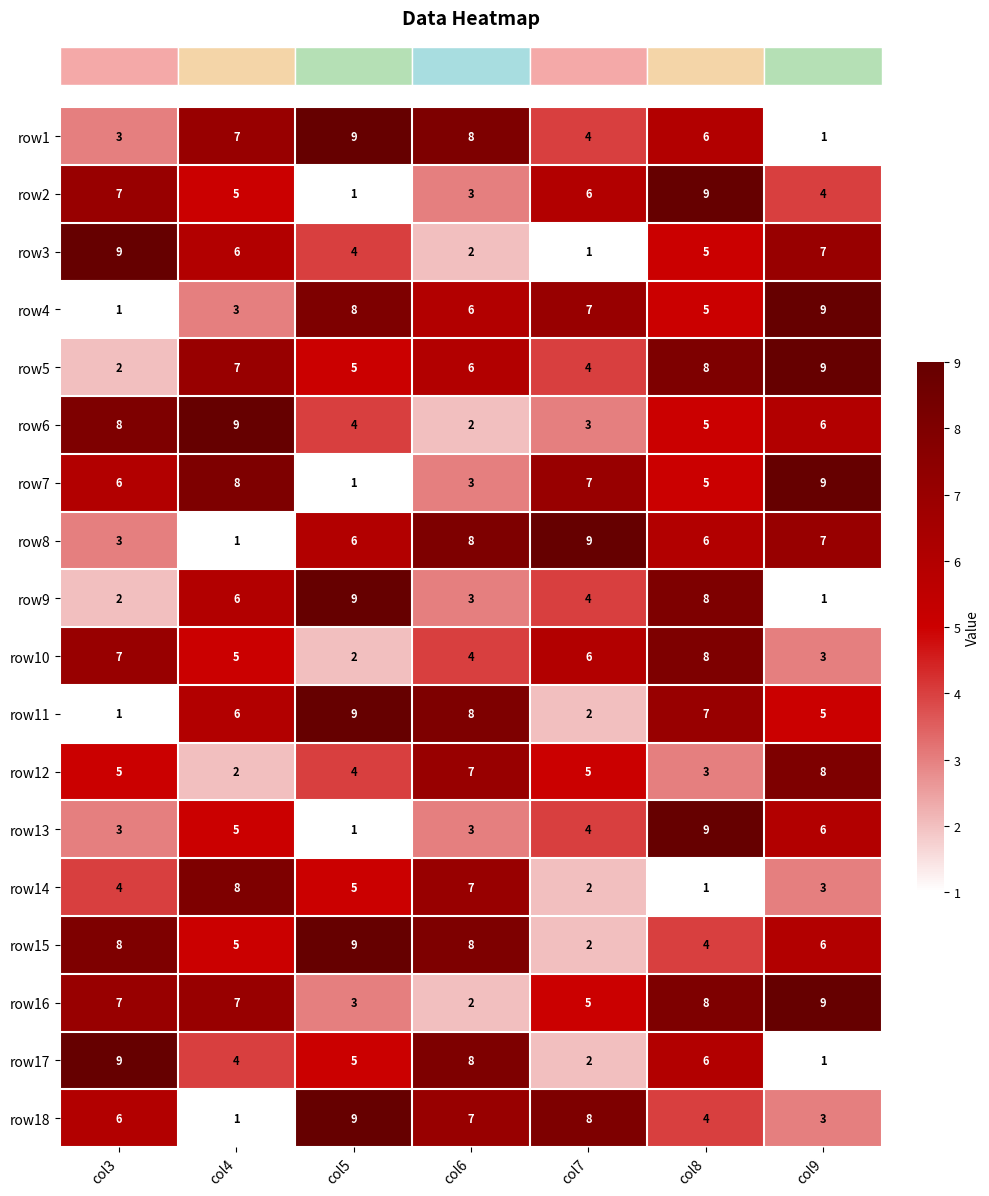

Is the value of row1 at col8 greater than the value of row5 at col3?

Yes